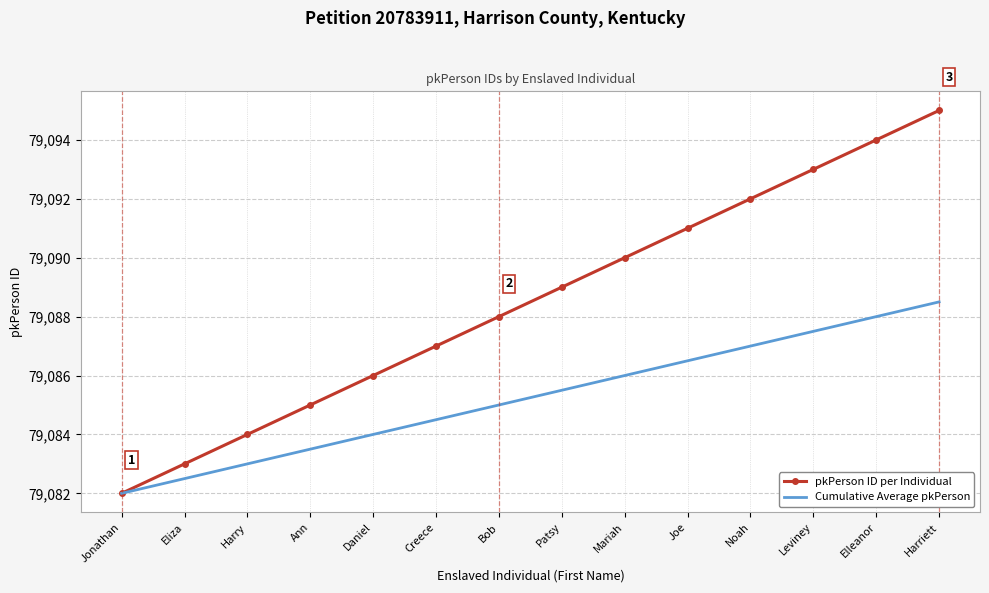

Reading left to right, transcribe all the data shown in this chart.

pkPerson ID per Individual: Jonathan=79082.0	Eliza=79083.0	Harry=79084.0	Ann=79085.0	Daniel=79086.0	Creece=79087.0	Bob=79088.0	Patsy=79089.0	Mariah=79090.0	Joe=79091.0	Noah=79092.0	Leviney=79093.0	Elleanor=79094.0	Harriett=79095.0
Cumulative Average pkPerson: Jonathan=79082.0	Eliza=79082.5	Harry=79083.0	Ann=79083.5	Daniel=79084.0	Creece=79084.5	Bob=79085.0	Patsy=79085.5	Mariah=79086.0	Joe=79086.5	Noah=79087.0	Leviney=79087.5	Elleanor=79088.0	Harriett=79088.5